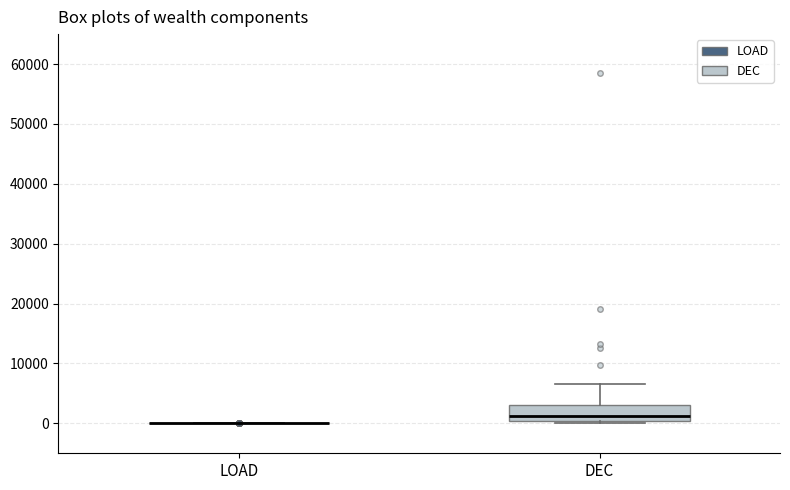

Reading left to right, read every box against the y-axis: the position of its median line, the range the box covers, and the ends of its whiskers. The values are not printed on the chart, so give them approximately, as read against the axis.

LOAD: box collapsed to a line at 0, whiskers 0 to 0
DEC: median 1000, box 0 to 3000, whiskers 0 (just below the box's lower edge) to 7000